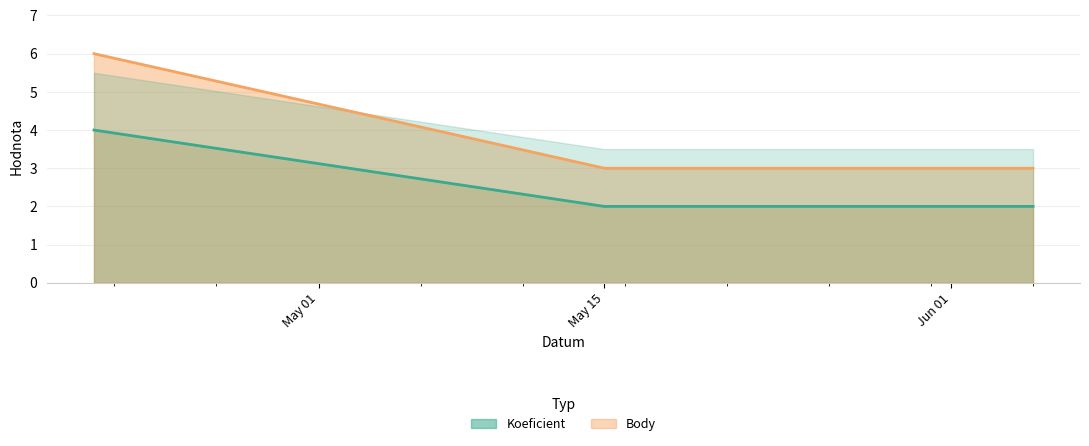

What is the label of the 3rd point from the left?

2024-06-05